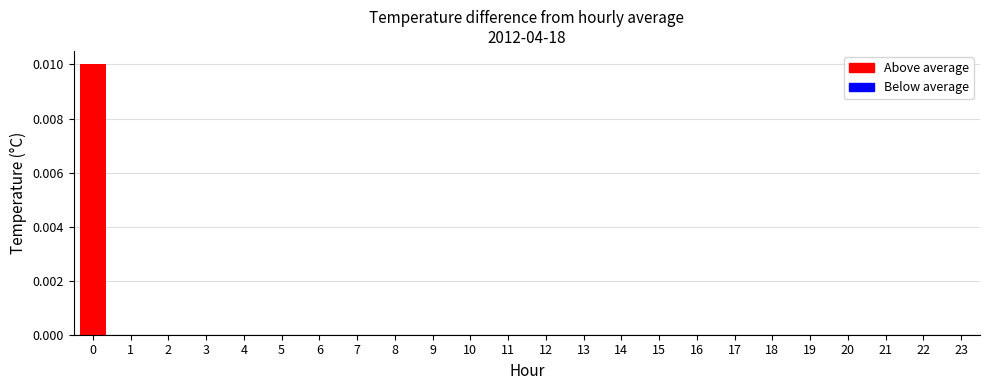

True or false: the data shows 0.0 at 5.

True